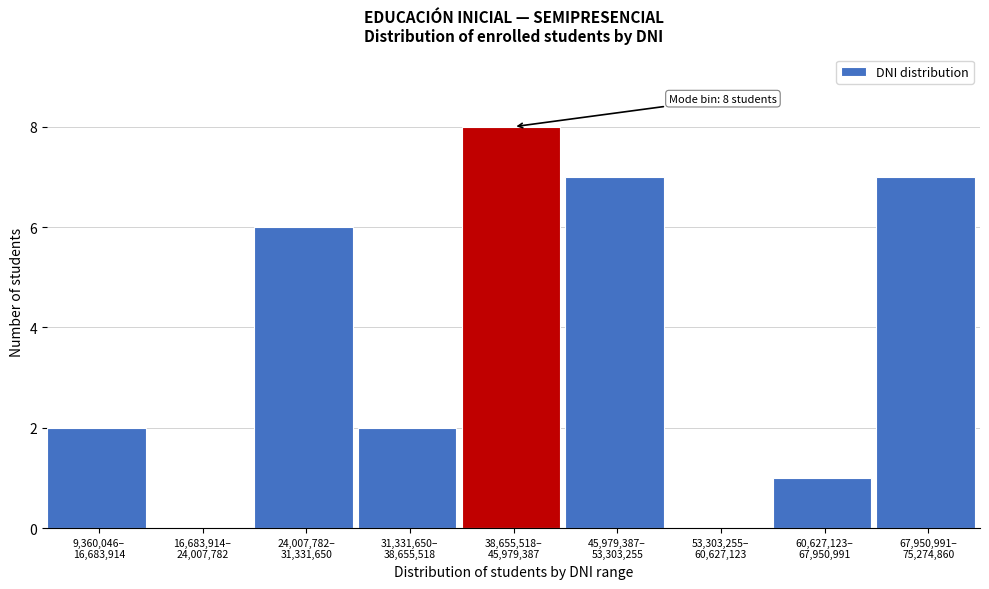

What is the greatest value displayed?

8